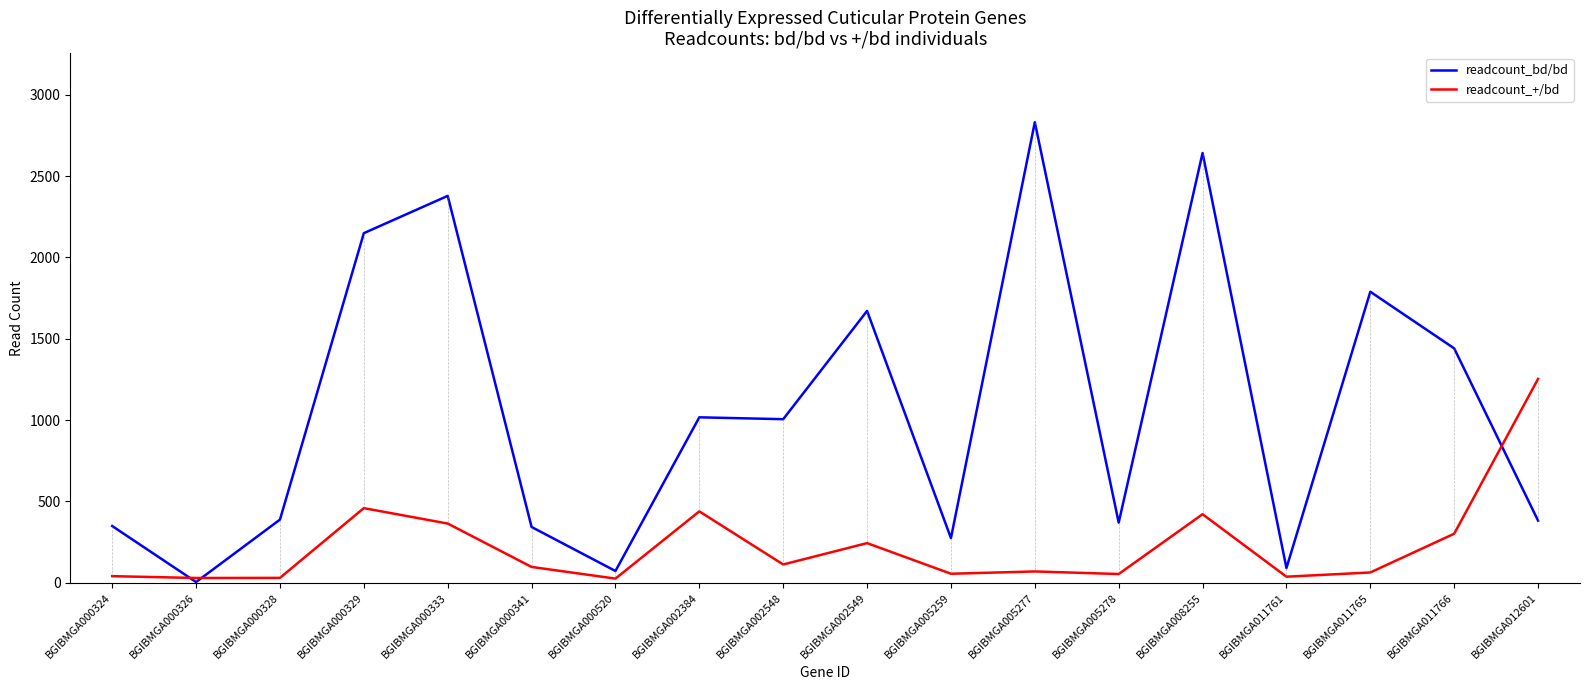

What is the difference between the highest and lowest values at BGIBMGA000333?

2014.4